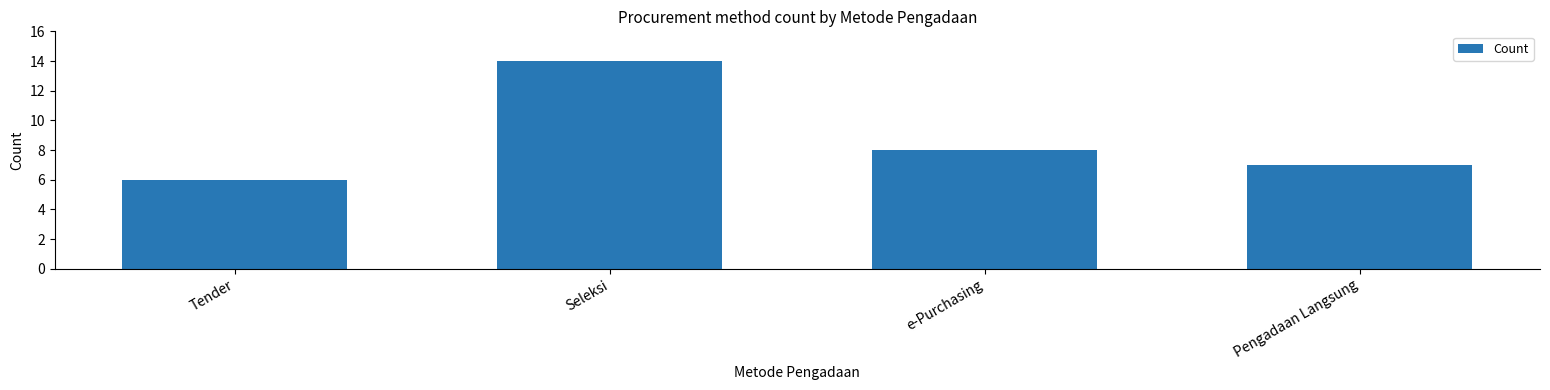

The chart shows a value of 8 at Tender. True or false?

False